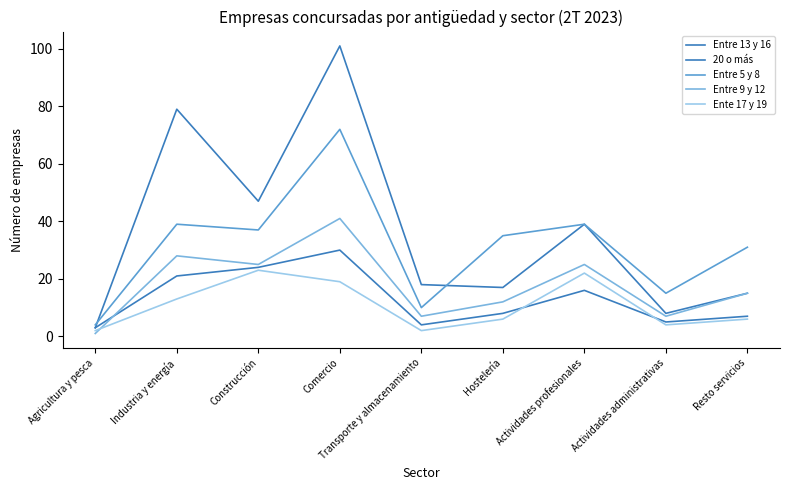

Count the number of categories in the chart.

9